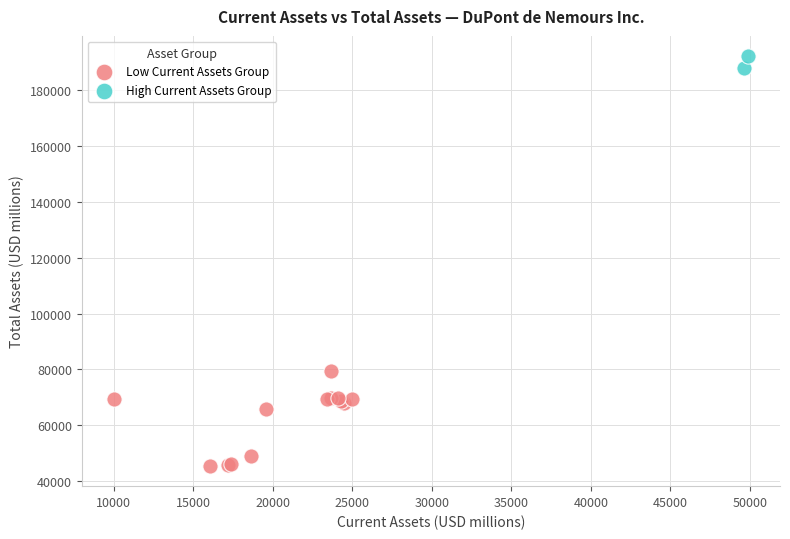

What are all the series names shown in the legend?

Low Current Assets Group, High Current Assets Group